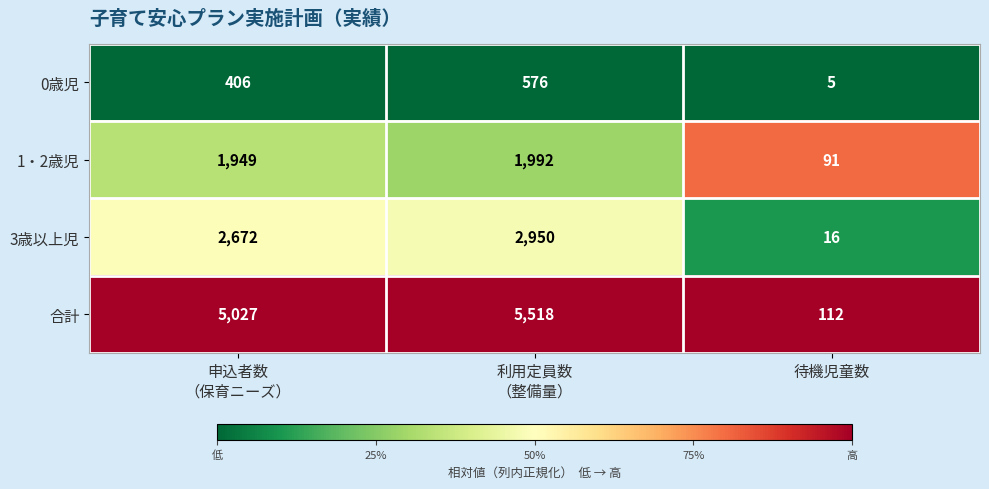

What value does the 3歳以上児 series have at 待機児童数?

16